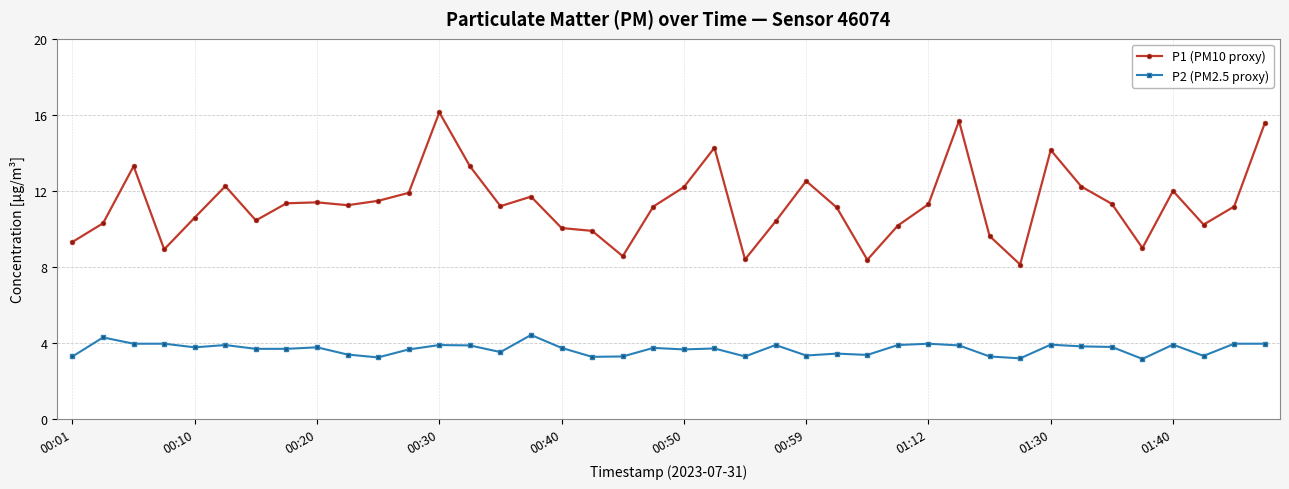

What are all the series names shown in the legend?

P1 (PM10 proxy), P2 (PM2.5 proxy)